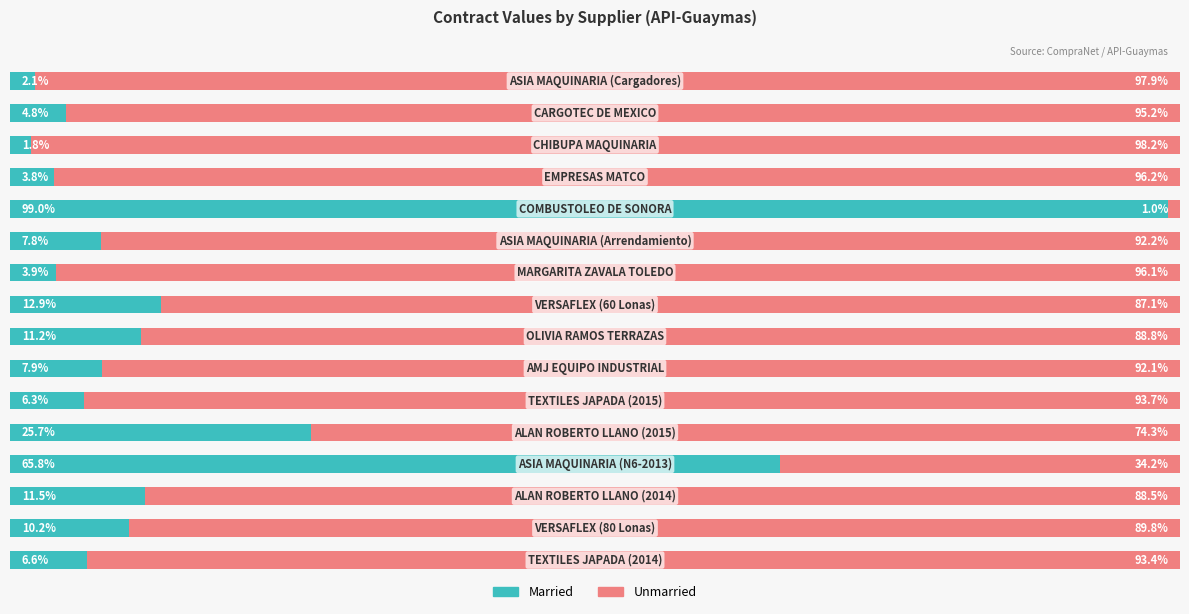

What are all the series names shown in the legend?

Married, Unmarried